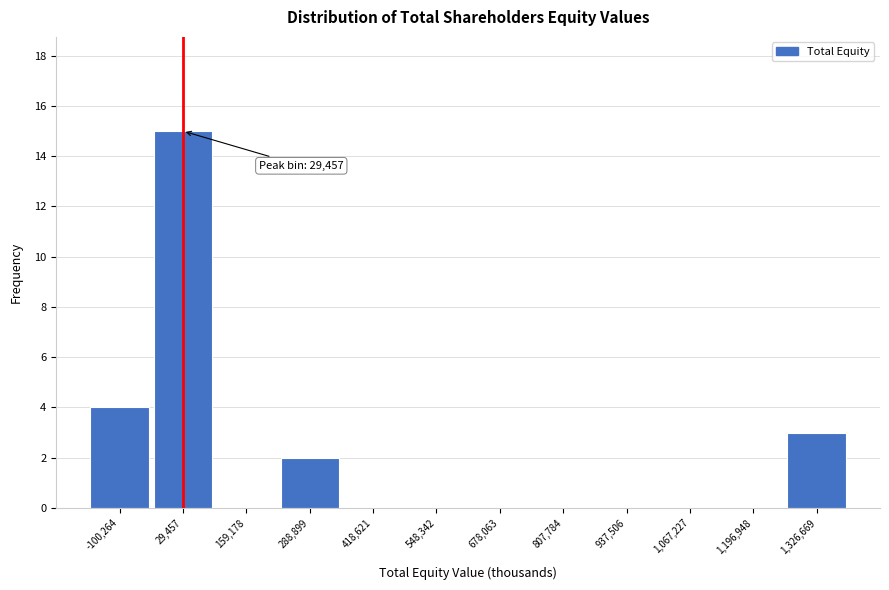

Which range on the x-axis has the tallest bar?

-40000 to 100000